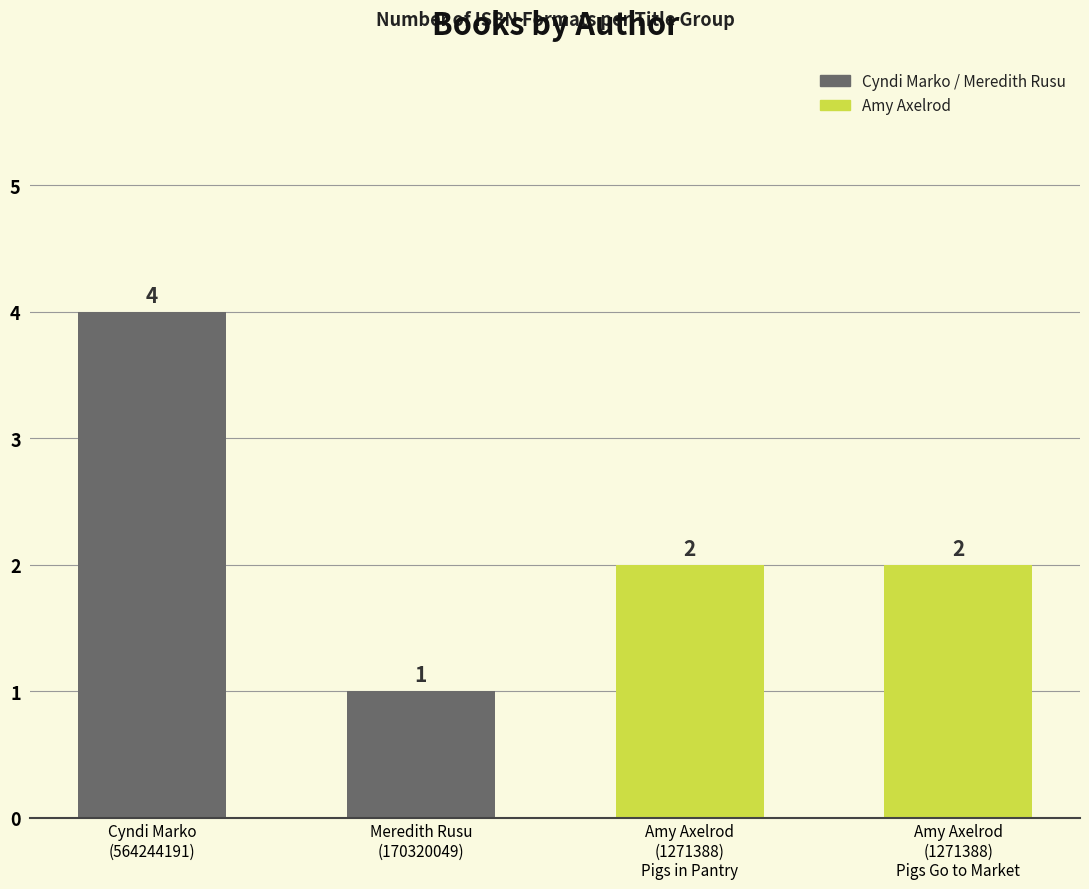

At which category does the chart reach its minimum across all series?

Meredith Rusu
(170320049)